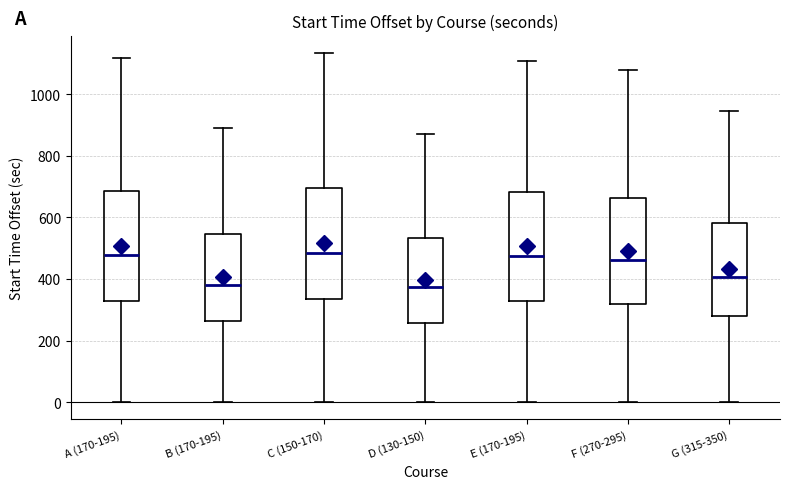

Reading left to right, read every box against the y-axis: the position of its median line, the range the box covers, and the ends of its whiskers. The values are not printed on the chart, so give them approximately, as read against the axis.

A (170-195): median 480, box 320 to 680, whiskers 0 to 1120
B (170-195): median 380, box 260 to 540, whiskers 0 to 900
C (150-170): median 480, box 340 to 700, whiskers 0 to 1140
D (130-150): median 380, box 260 to 540, whiskers 0 to 880
E (170-195): median 480, box 320 to 680, whiskers 0 to 1120
F (270-295): median 460, box 320 to 660, whiskers 0 to 1080
G (315-350): median 400, box 280 to 580, whiskers 0 to 940